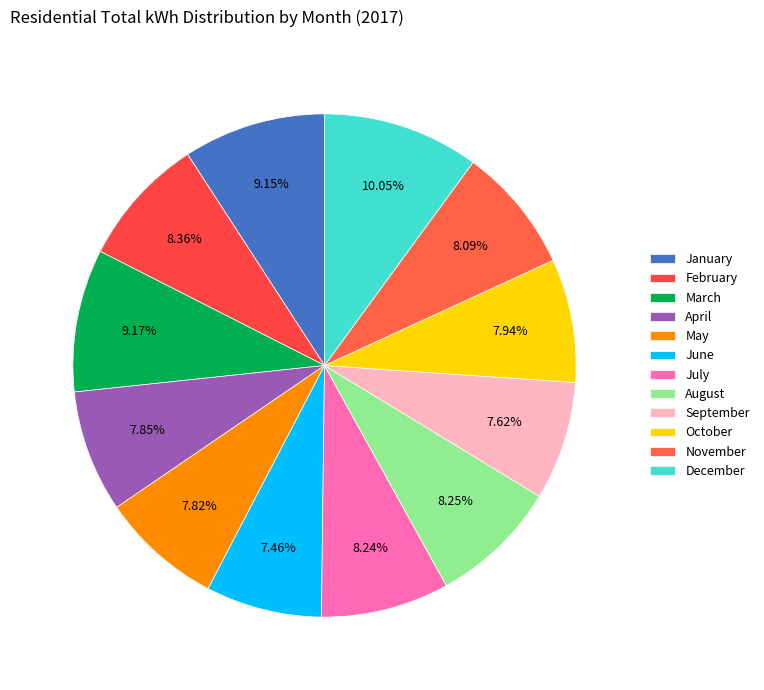

How many segments does this pie chart have?

12